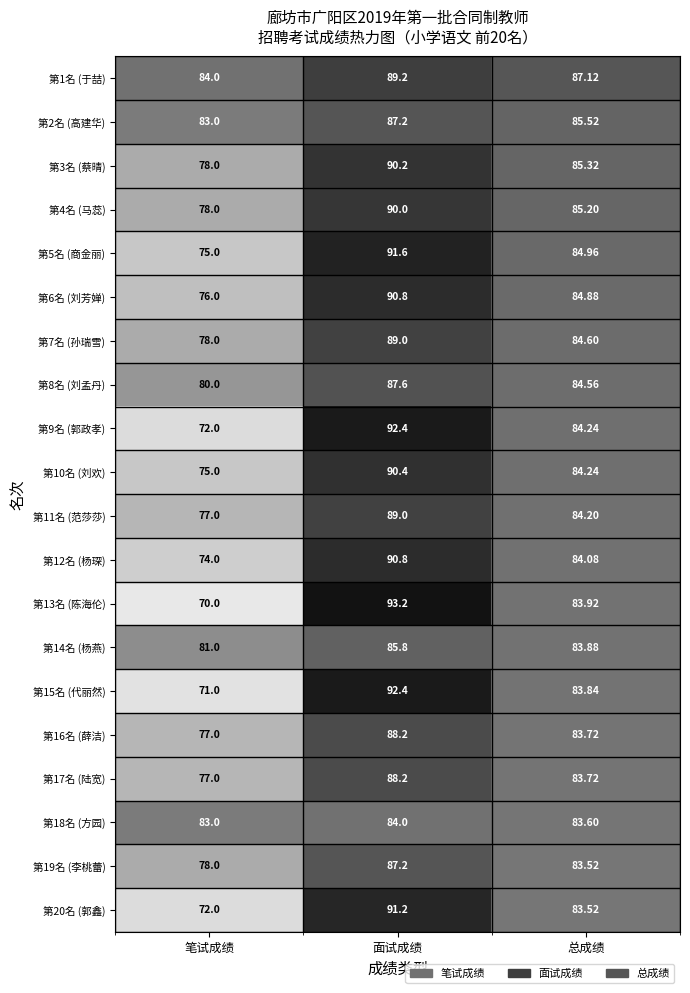

What is the total value across all series at 面试成绩?

1788.4